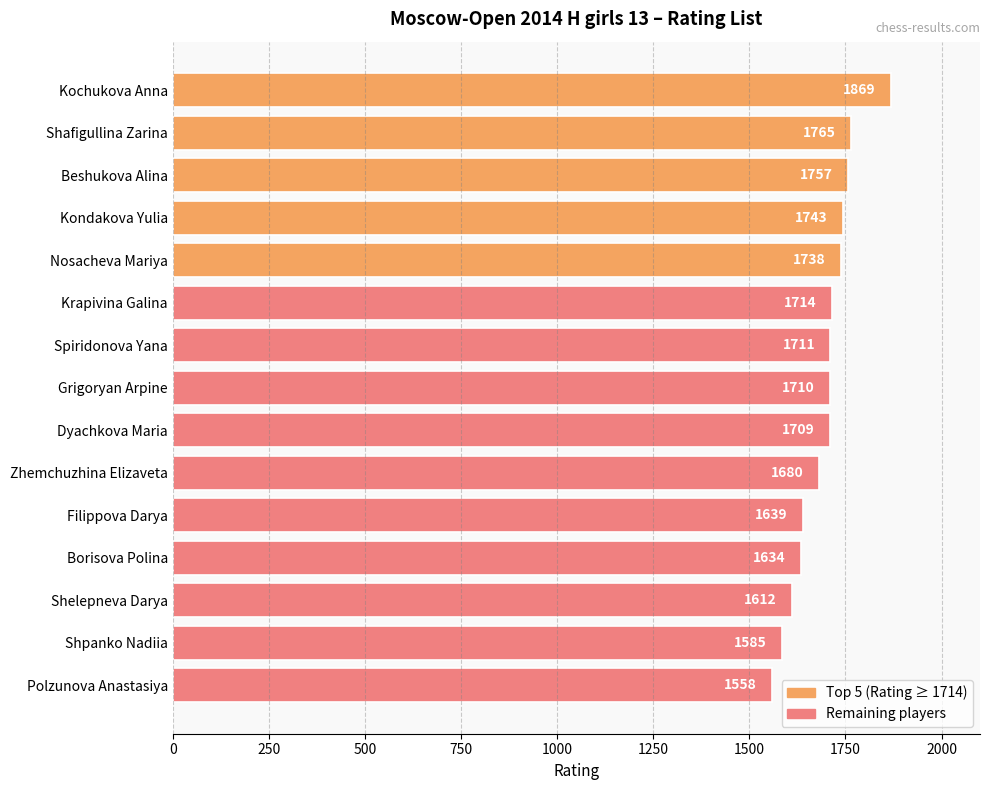

What is the ratio of the value at Kondakova Yulia to the value at Polzunova Anastasiya?

1.1